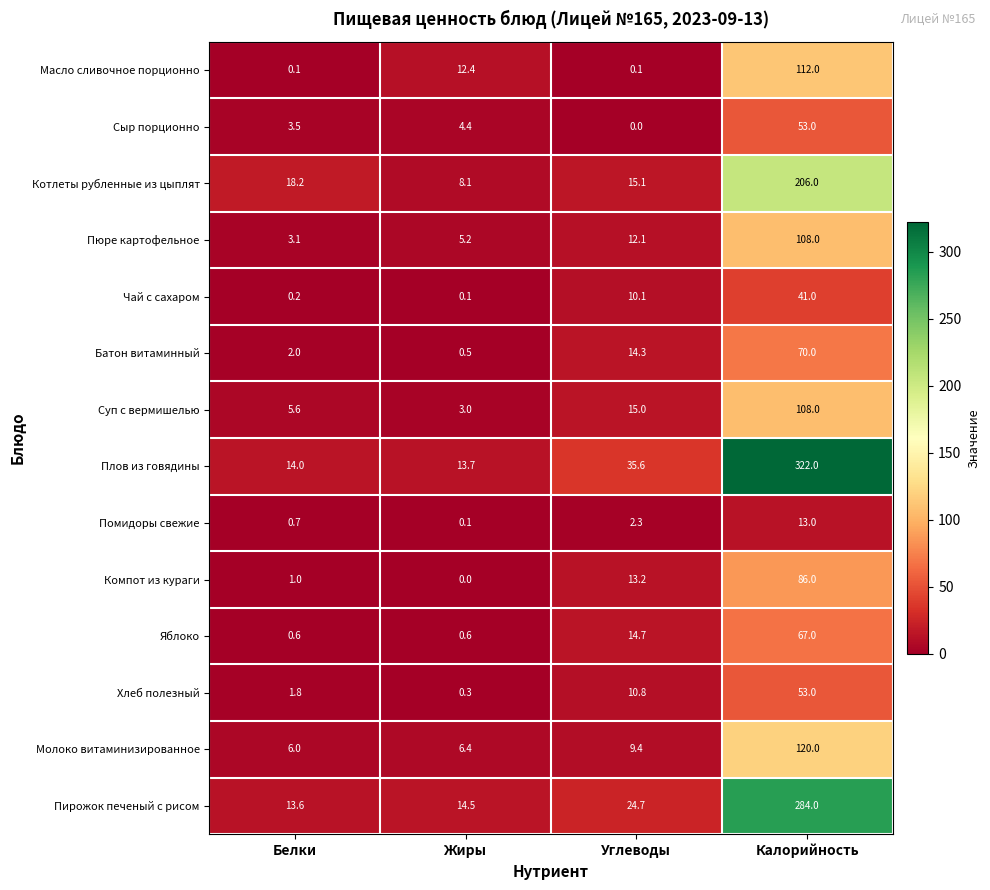

Is the value of Помидоры свежие at Белки greater than the value of Пирожок печеный с рисом at Жиры?

No